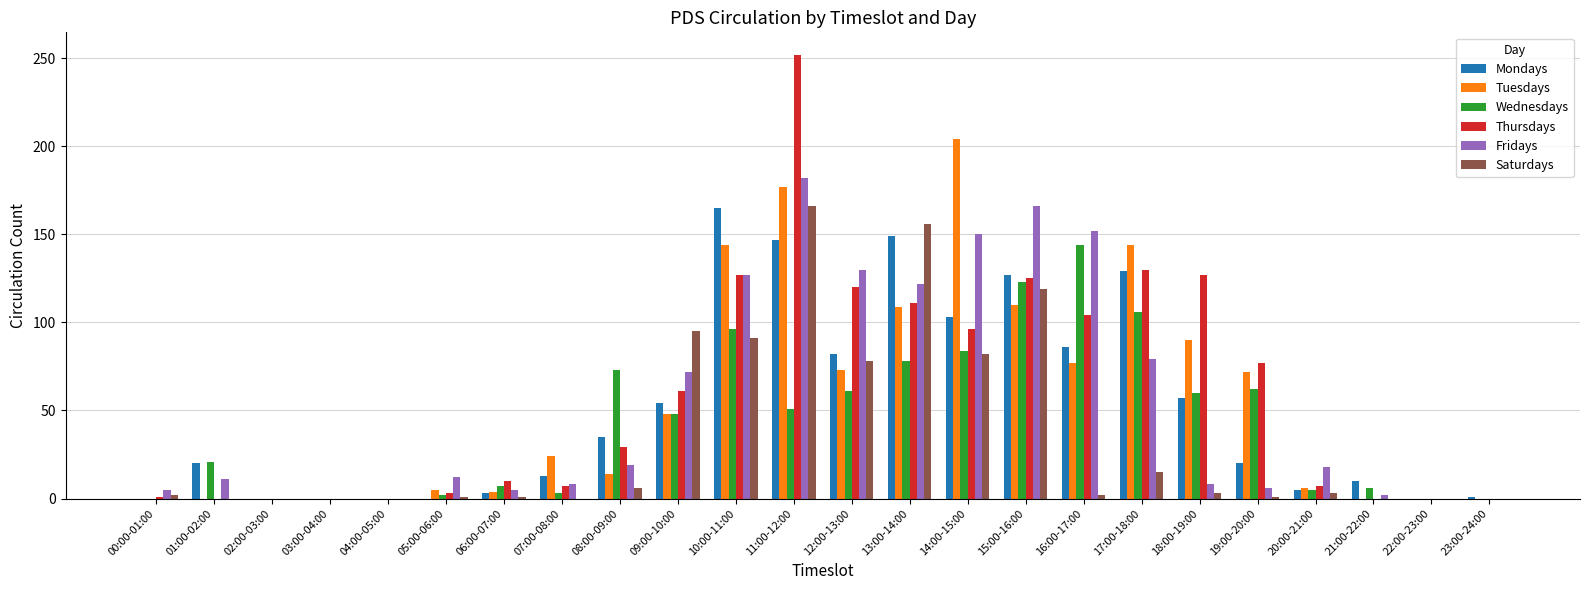

What is the sum of all Wednesdays values?

1030